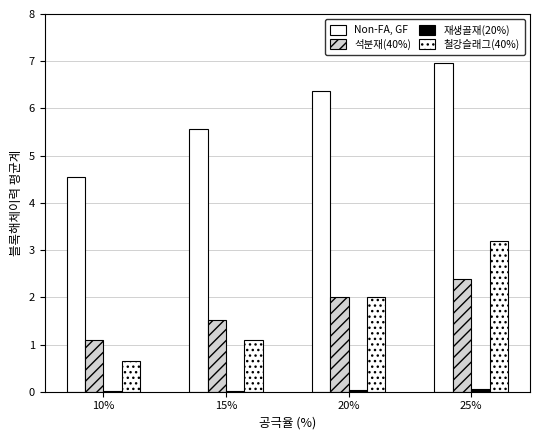

Does the chart contain stacked bars?

No